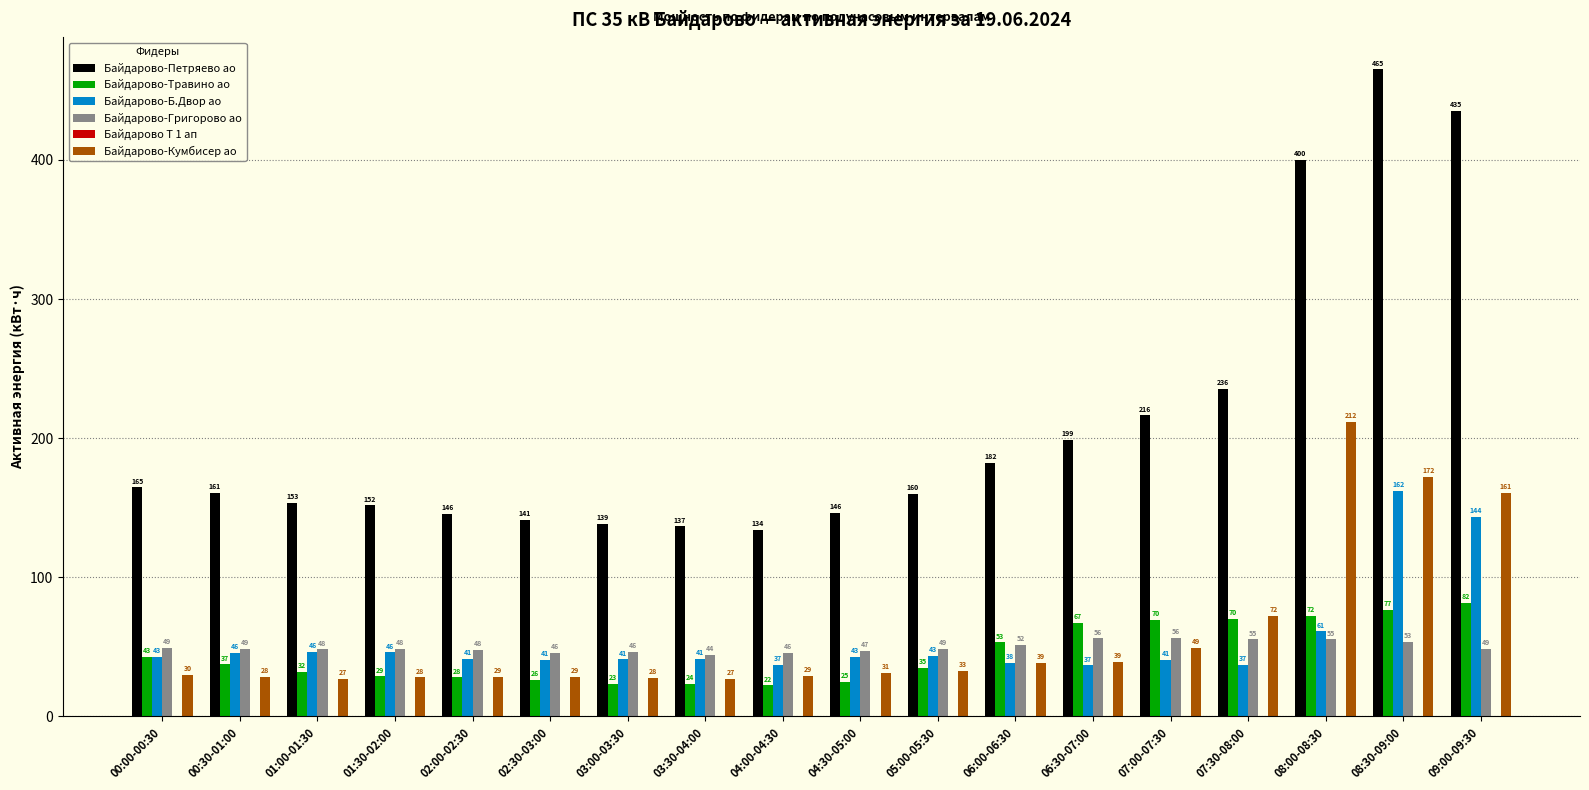

List the series in order of their peak value, lowest first.

Байдарово-Григорово ао, Байдарово-Травино ао, Байдарово-Б.Двор ао, Байдарово-Кумбисер ао, Байдарово-Петряево ао